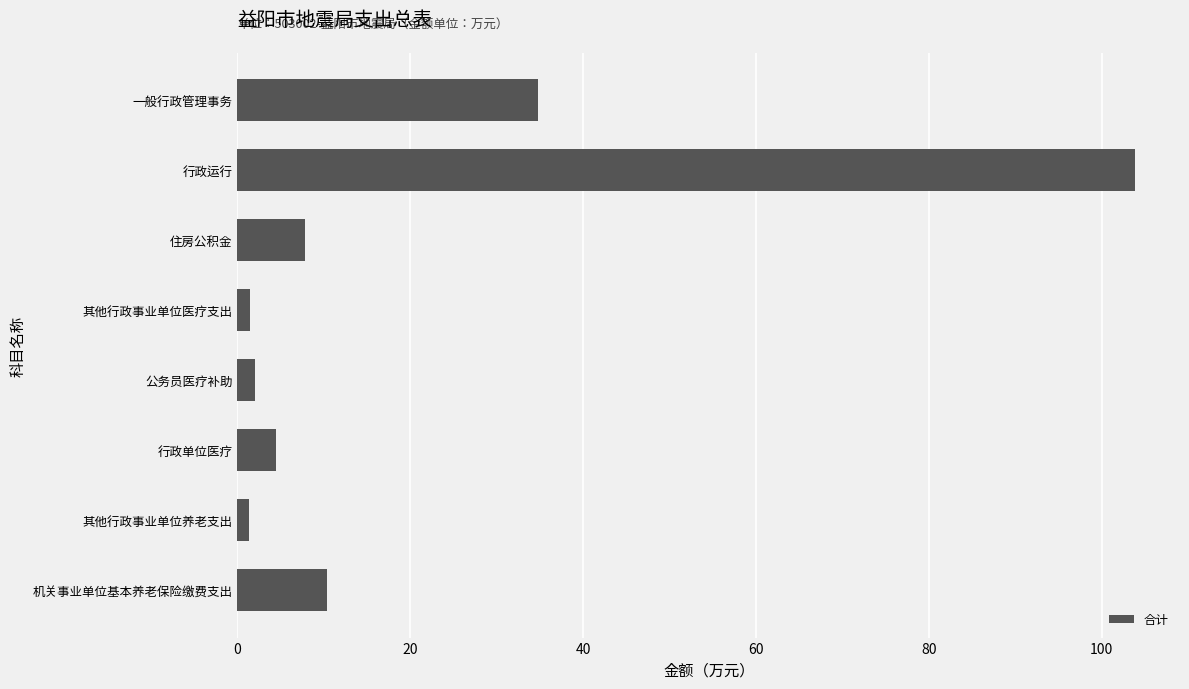

Reading bottom to top, transcribe all the data shown in this chart.

10.4	1.4	4.4	2.0	1.4	7.8	103.9	34.8